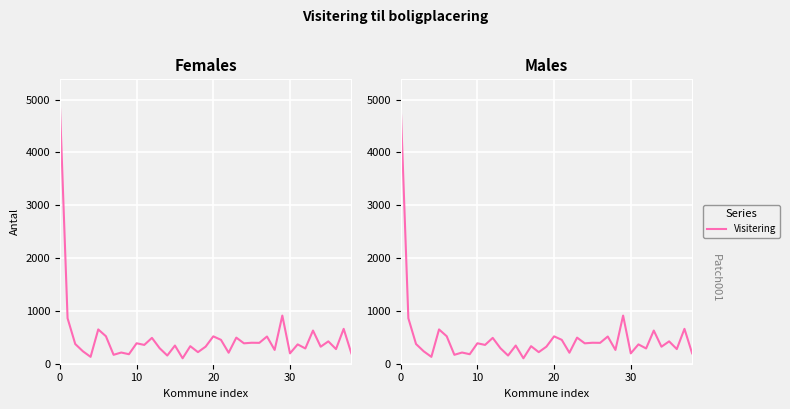

How many interior local valleys (lower than both neighbors) does the data have?

15